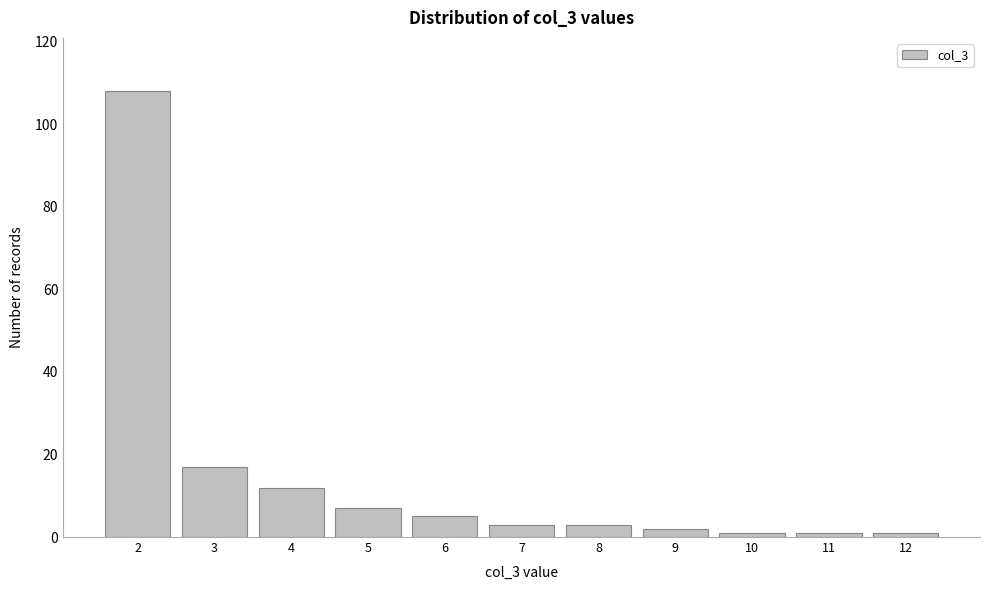

Reading left to right, list all the values displayed in this chart.

108	17	12	7	5	3	3	2	1	1	1